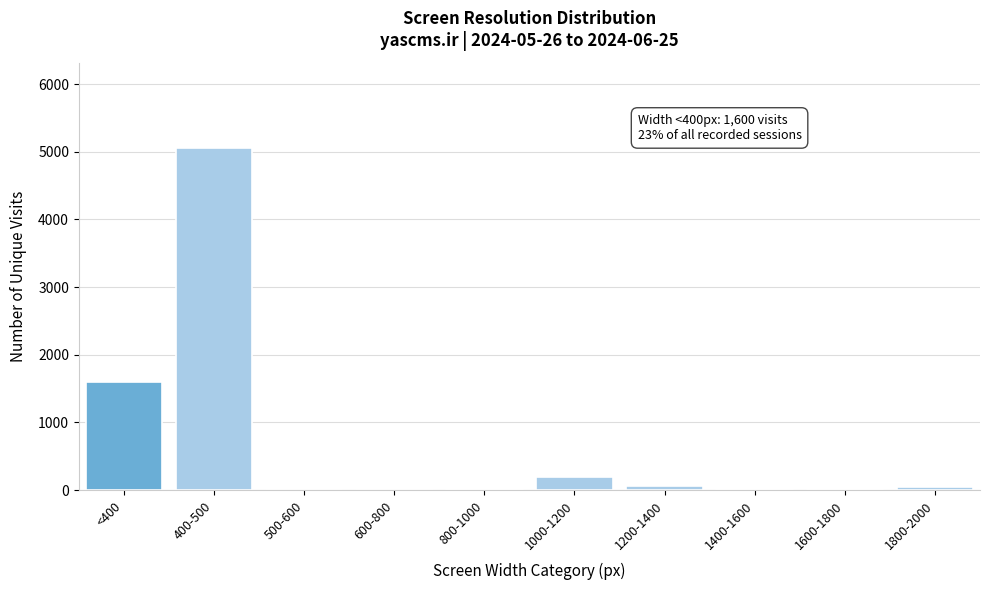

Is it true that the value at 500-600 is 0?

True